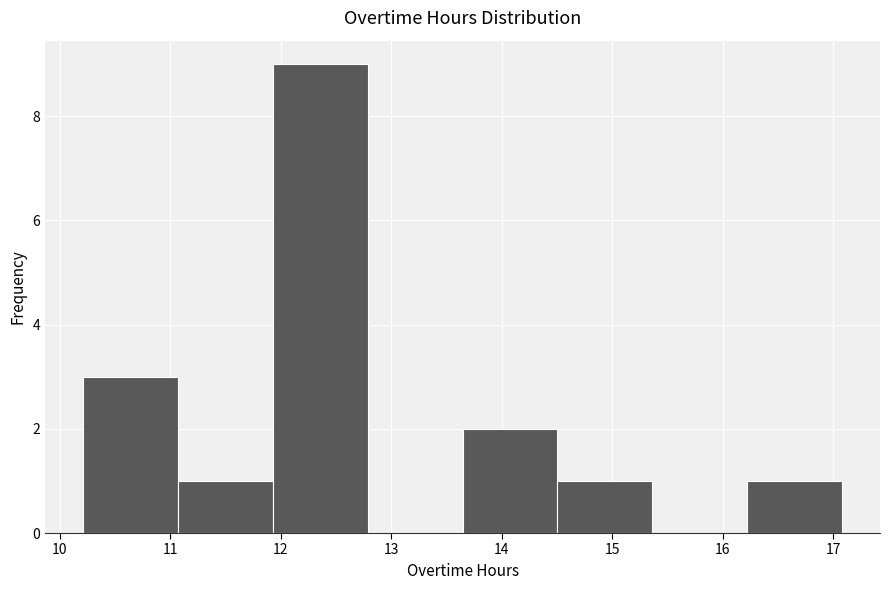

Reading left to right, list every bar in this chart as the range it spans on the x-axis followed by its height. Neither the bar edges nor the heights are printed on the chart, so give them approximately, as read against the axes.

10.2 to 11.1: 3
11.1 to 11.9: 1
11.9 to 12.8: 9
12.8 to 13.6: 0
13.6 to 14.5: 2
14.5 to 15.4: 1
15.4 to 16.2: 0
16.2 to 17.1: 1